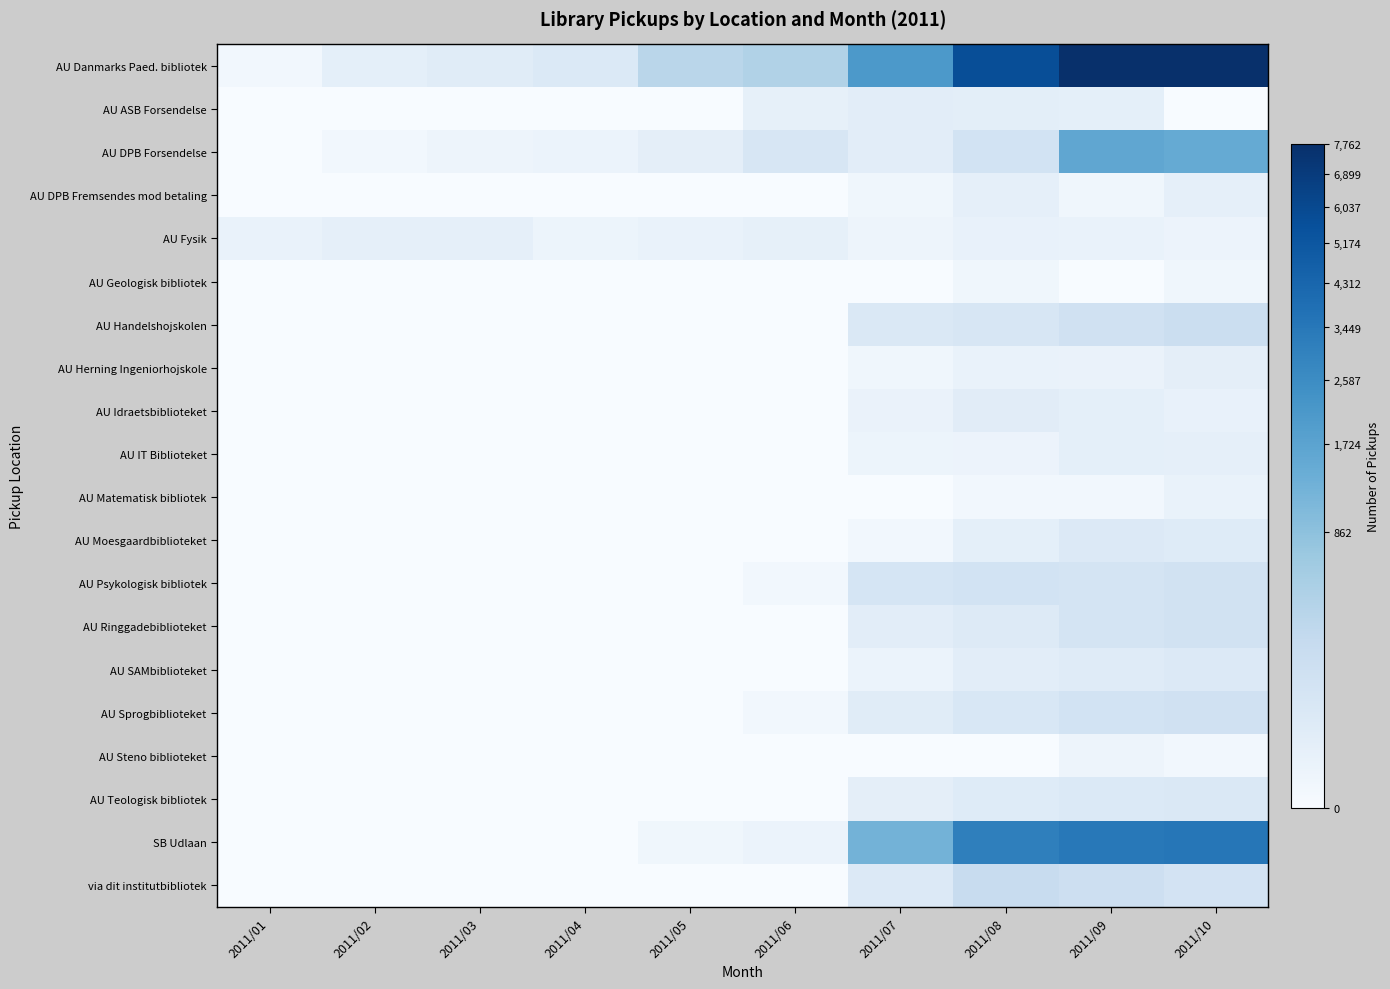

What is the total value across all series at 2011/06?

543